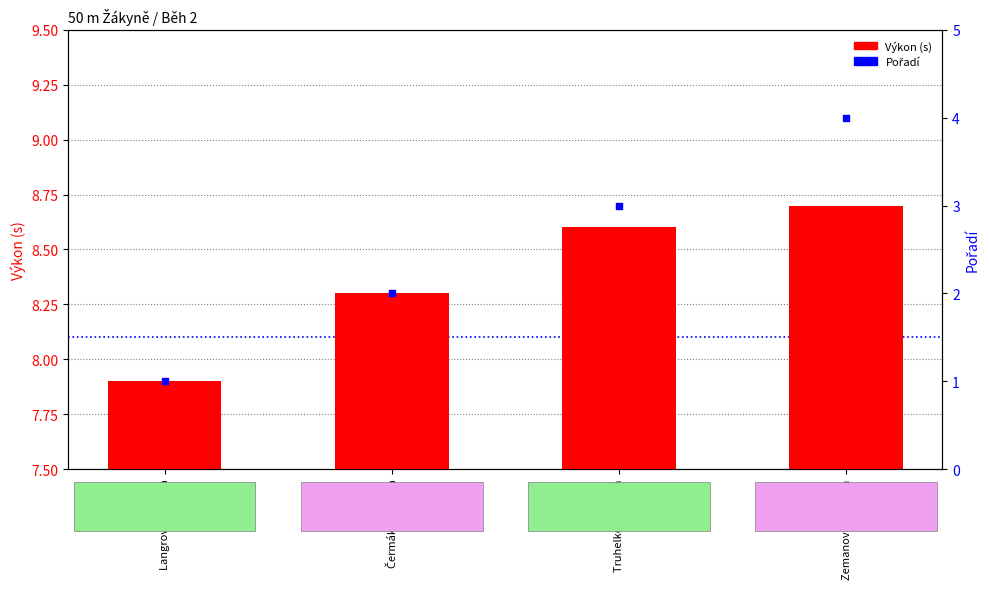

What are all the series names shown in the legend?

Výkon (s), Pořadí